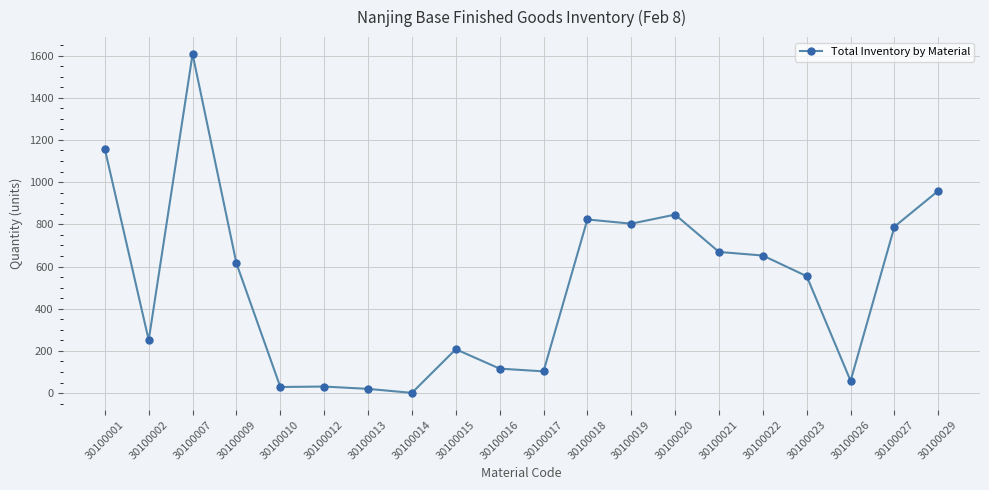

True or false: the data has more than 0 interior local peaks.

True